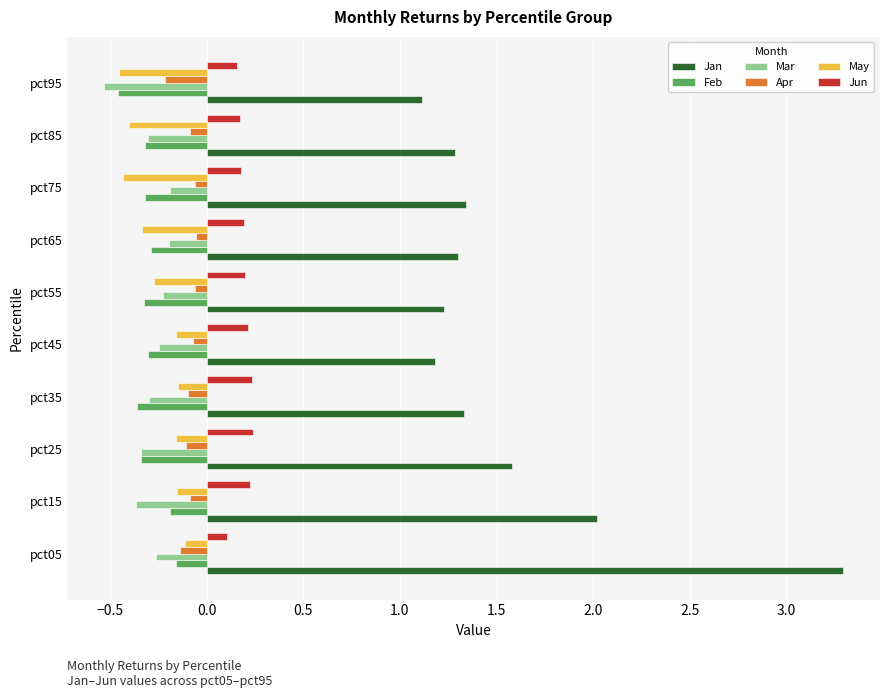

Which category has the highest value across all series?

pct05